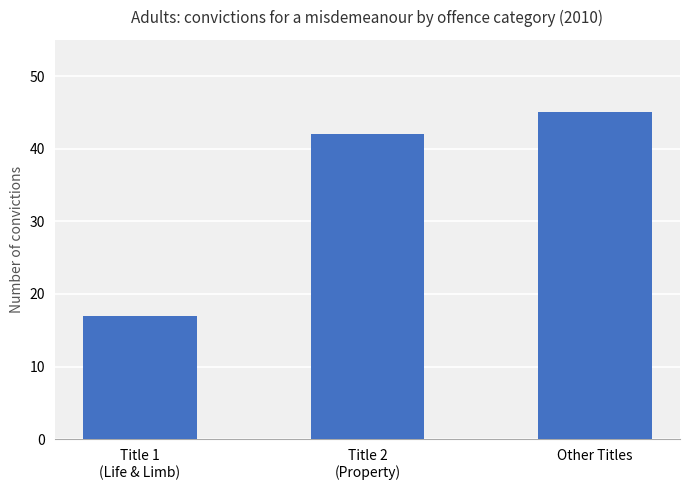

What is the change in value from Title 2
(Property) to Other Titles?

+3